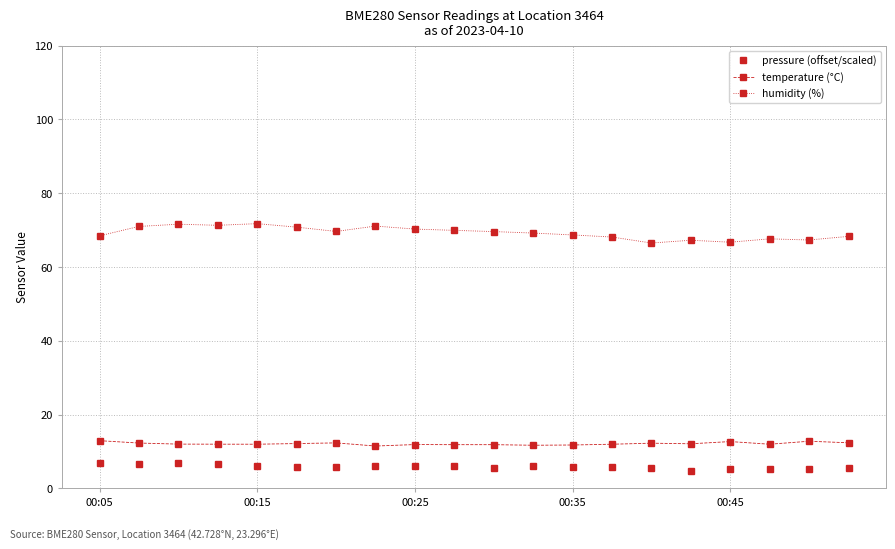

What is the minimum value for pressure (offset/scaled)?

4.9